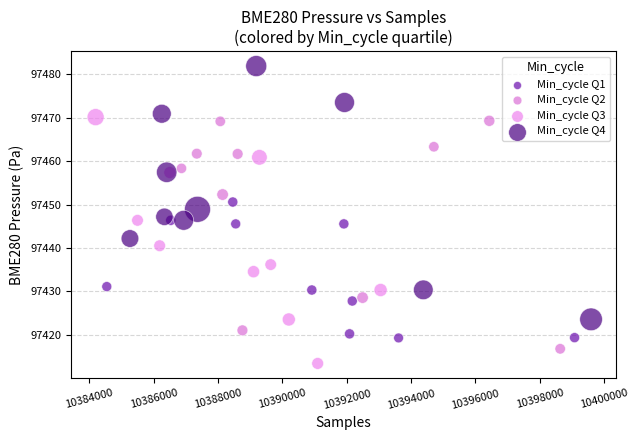

Which series contains the lowest Y value?

Min_cycle Q3